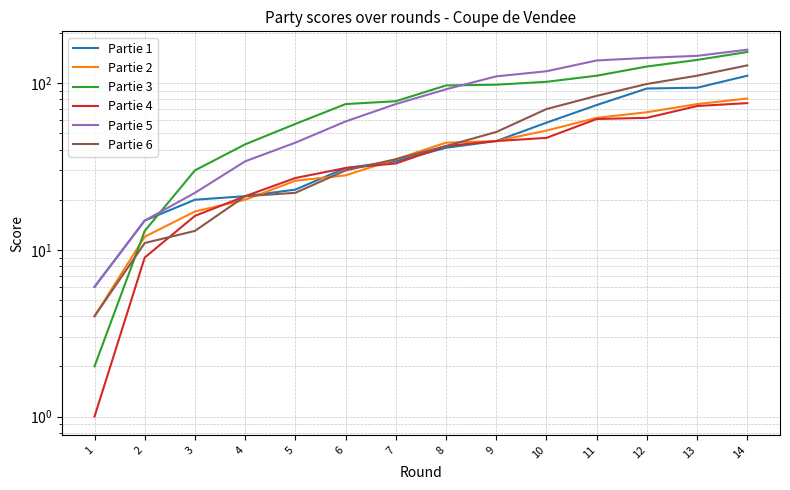

Reading right to left, extract all data points from this chart.

Partie 1: 111	94	93	74	58	45	41	34	31	23	21	20	15	6
Partie 2: 81	75	67	62	52	45	44	35	28	26	20	17	12	4
Partie 3: 154	138	126	111	102	98	97	78	75	57	43	30	13	2
Partie 4: 76	73	62	61	47	45	42	33	31	27	21	16	9	1
Partie 5: 159	146	142	137	118	110	92	75	59	44	34	22	15	6
Partie 6: 128	111	99	84	70	51	42	35	30	22	21	13	11	4